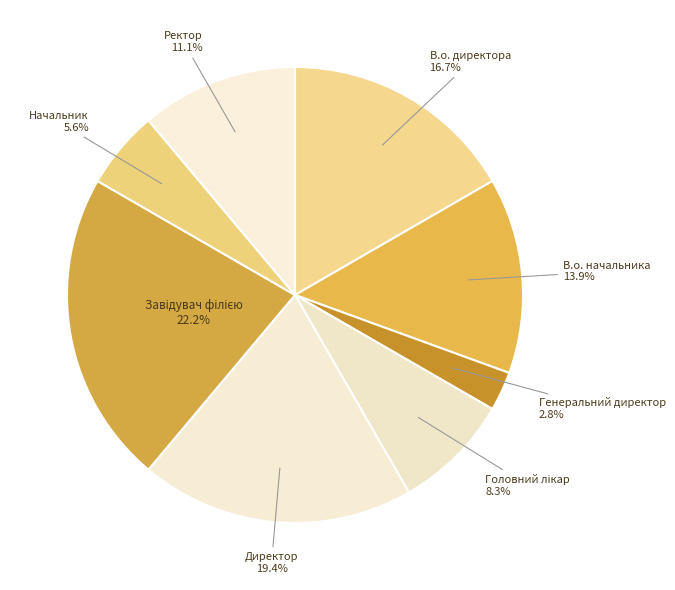

Count the number of slices in the pie.

8